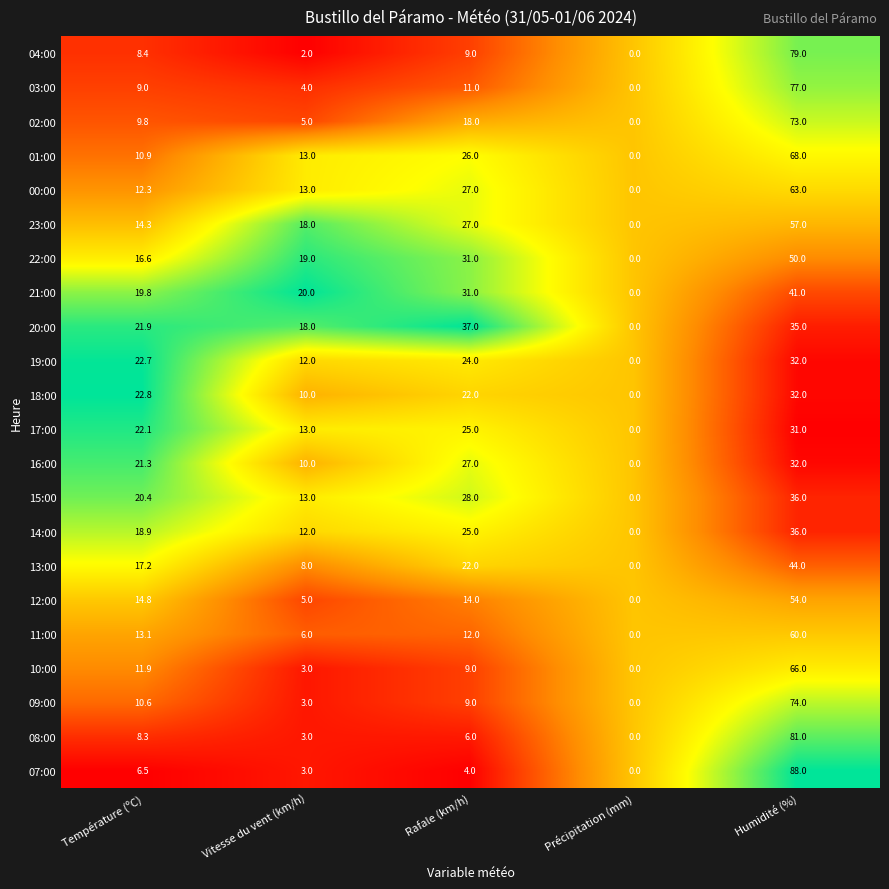

Is the value of 09:00 at Rafale (km/h) greater than the value of 15:00 at Humidité (%)?

No